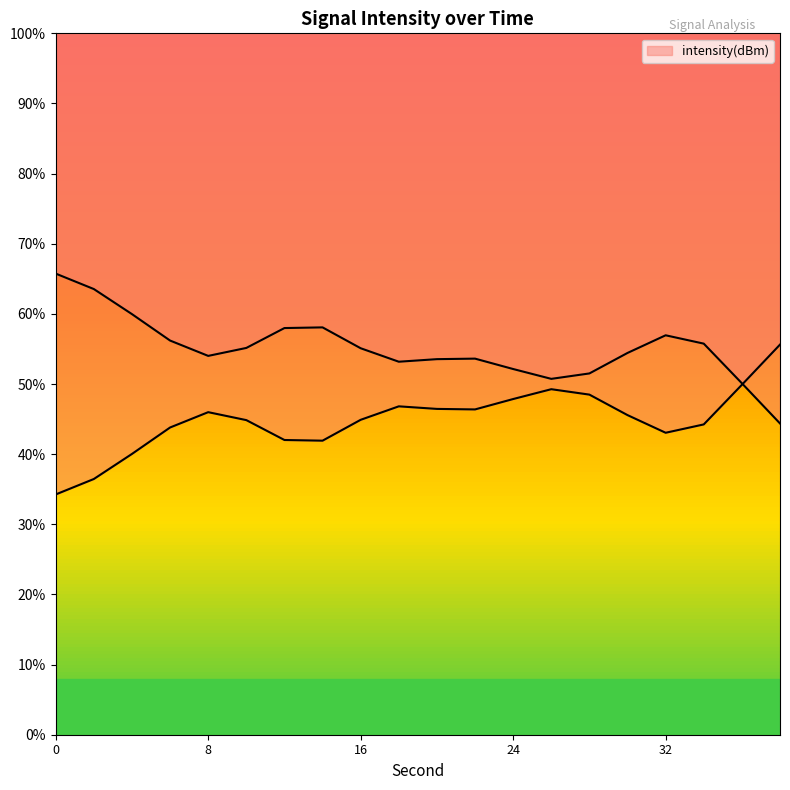

The chart shows a value of -125.0 at 12. True or false?

True